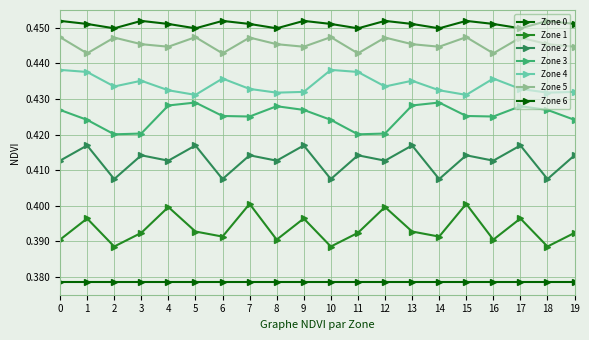

Count the number of categories in the chart.

20